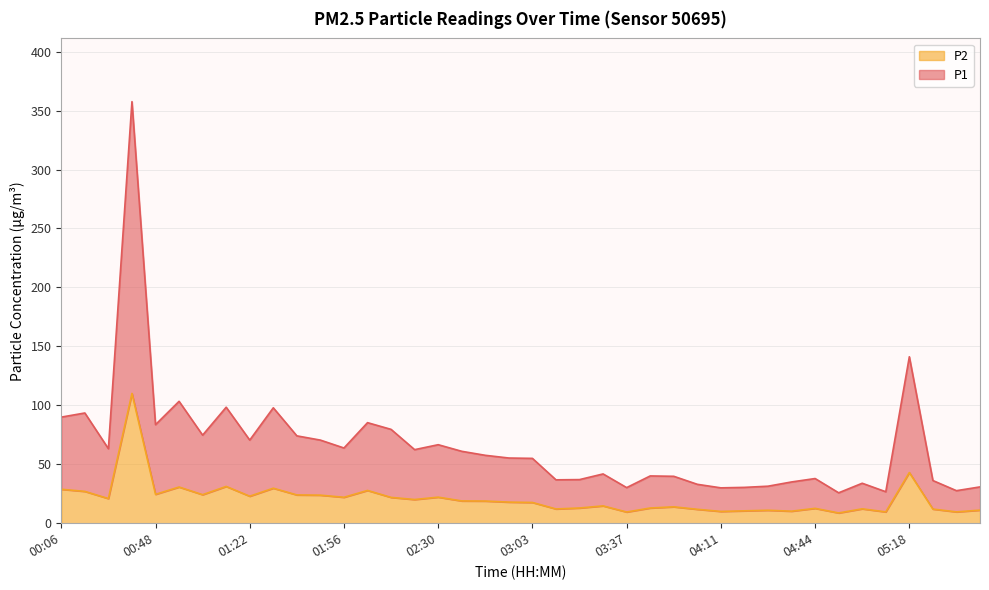

What is the value of the P2 point at the 7th from the left?

24.2